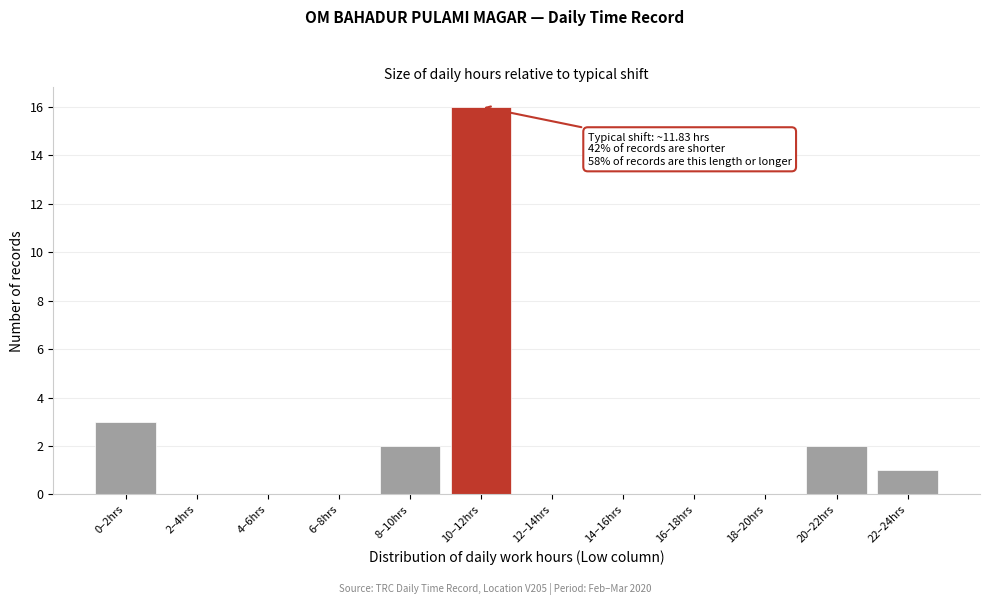

Reading left to right, what are all the values shown in this chart?

0–2hrs=3	2–4hrs=0	4–6hrs=0	6–8hrs=0	8–10hrs=2	10–12hrs=16	12–14hrs=0	14–16hrs=0	16–18hrs=0	18–20hrs=0	20–22hrs=2	22–24hrs=1